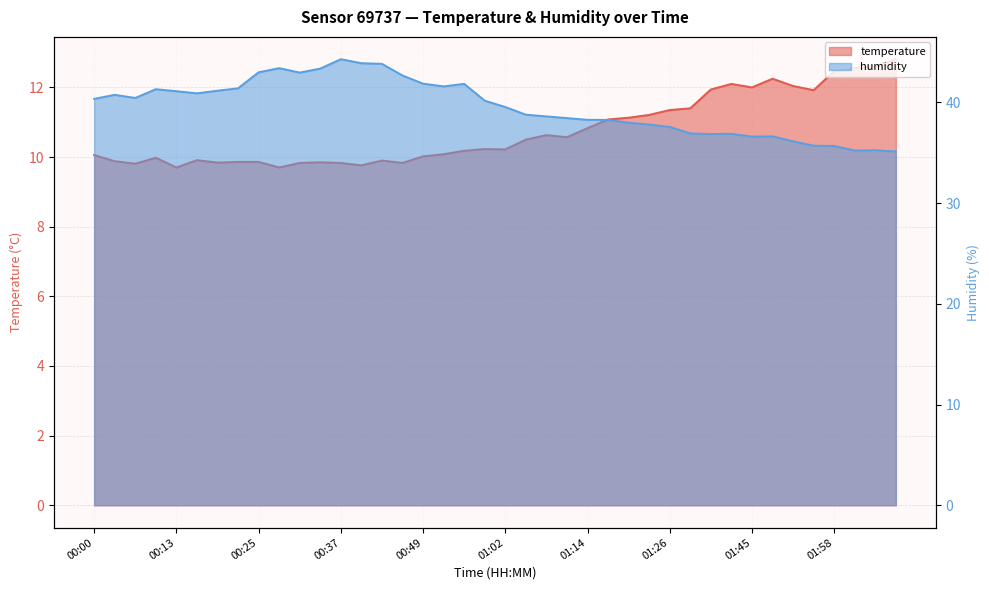

Which series has the widest spread of values?

humidity